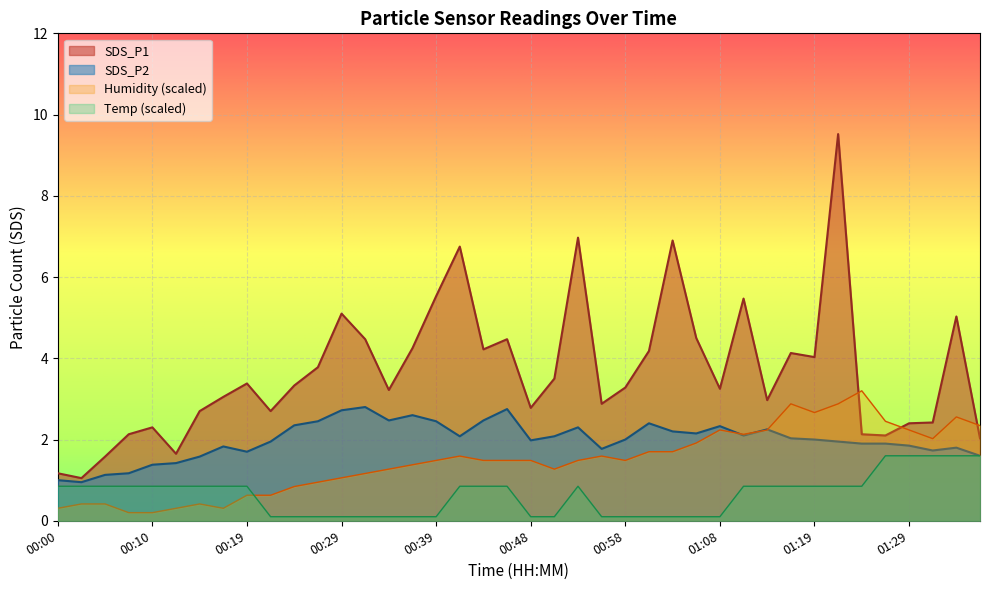

Is the value of SDS_P2 at 01:29 greater than the value of SDS_P1 at 01:29?

No